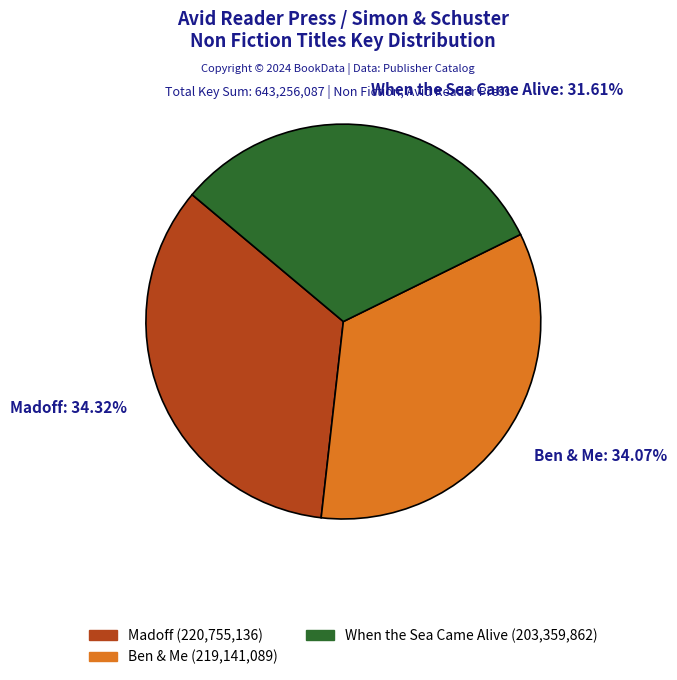

To the nearest percent, what is the combined percentage of Ben & Me and Madoff?

68%